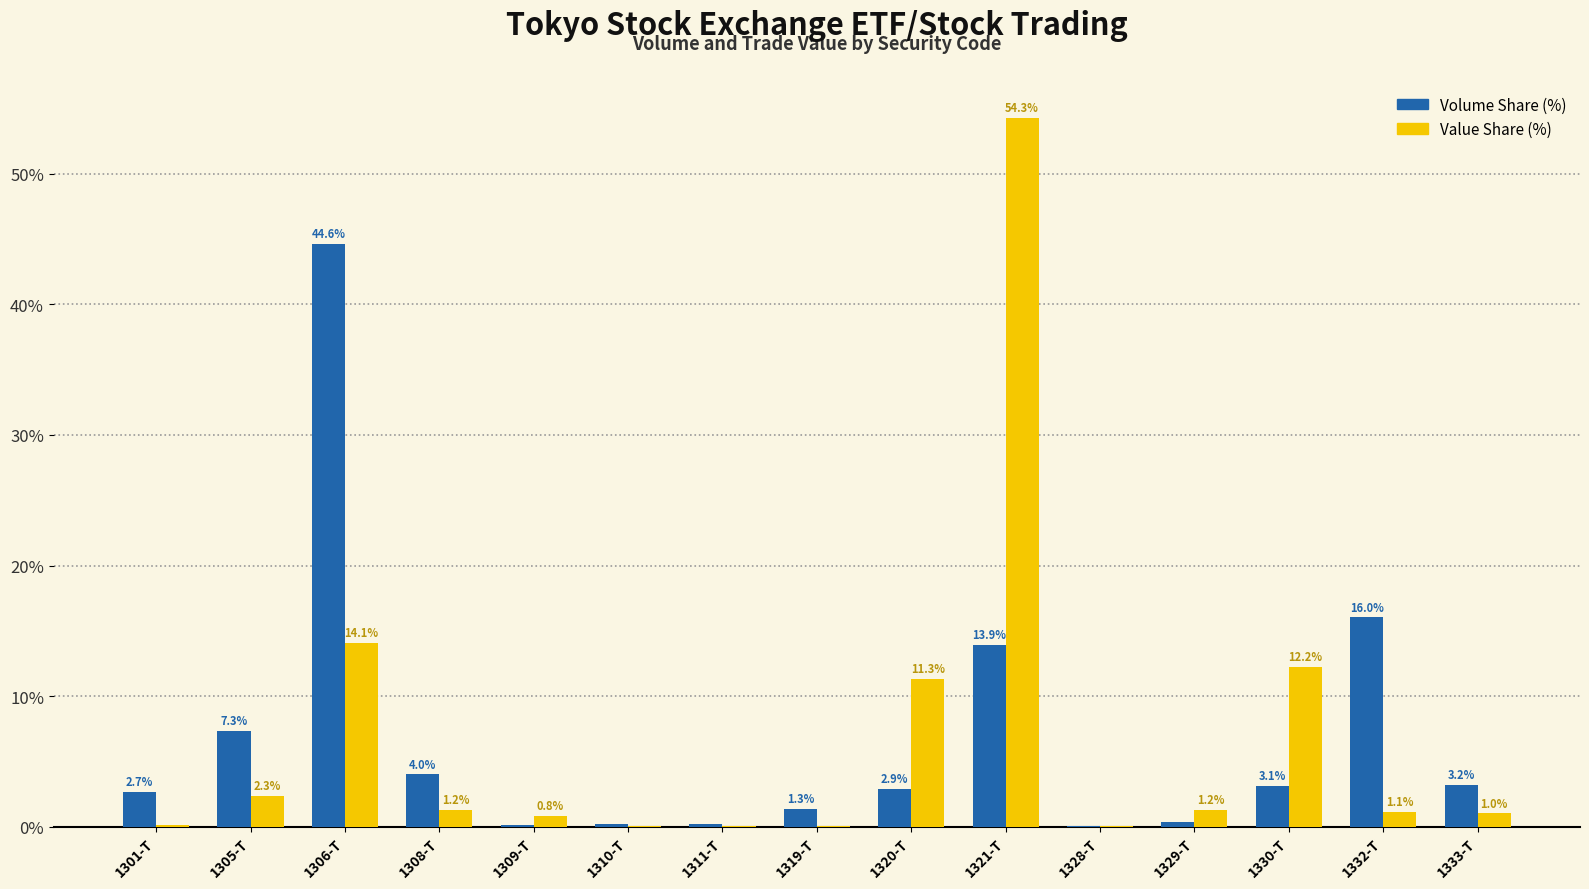

At which category is the sum across all series the highest?

1321-T